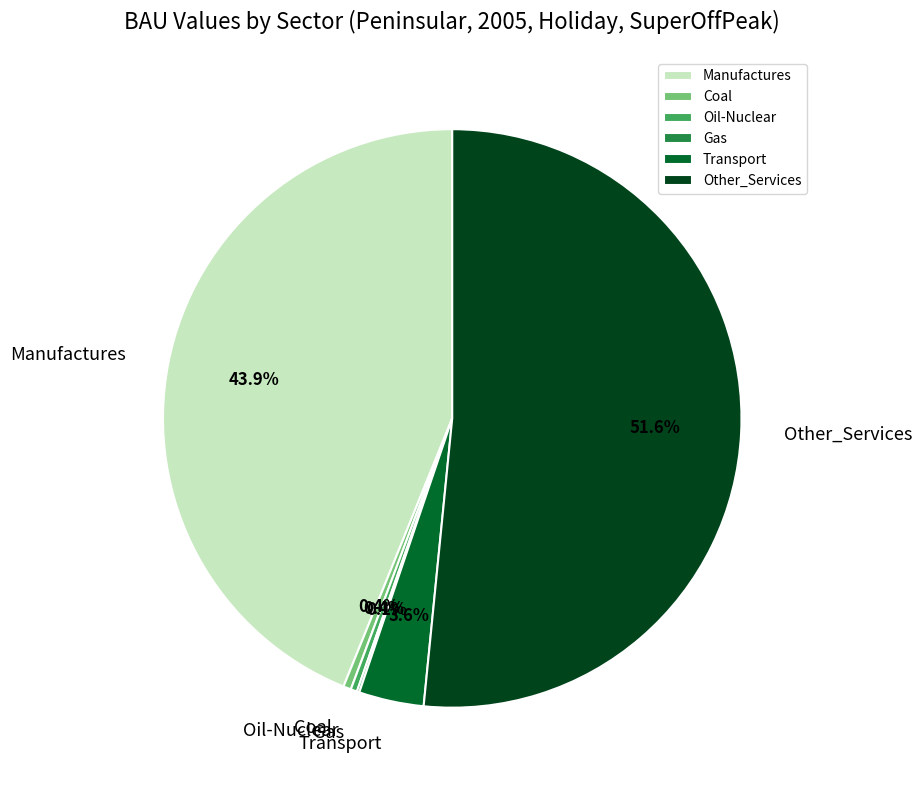

What is the total percentage of Other_Services and Coal?

52.0%